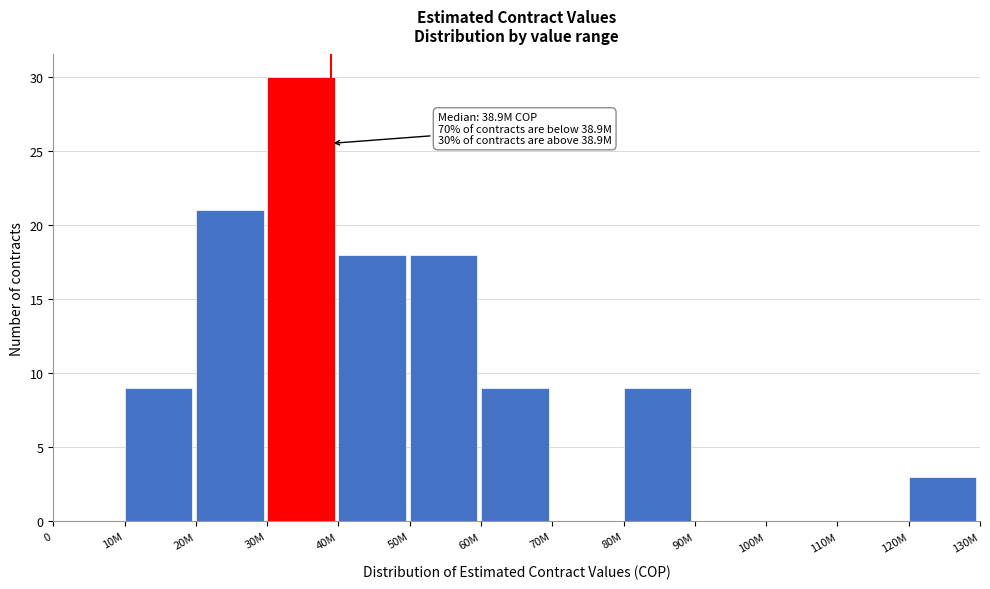

Reading right to left, what are all the values shown in this chart?

120M=3	110M=0	100M=0	90M=0	80M=9	70M=0	60M=9	50M=18	40M=18	30M=30	20M=21	10M=9	0=0